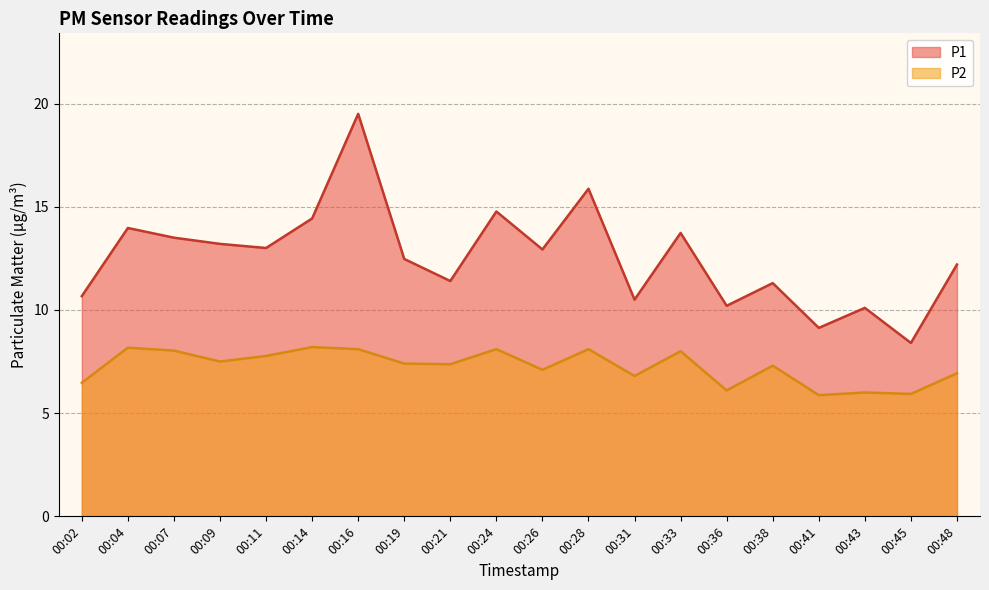

What is the value of the P2 point at the 4th from the left?

7.5